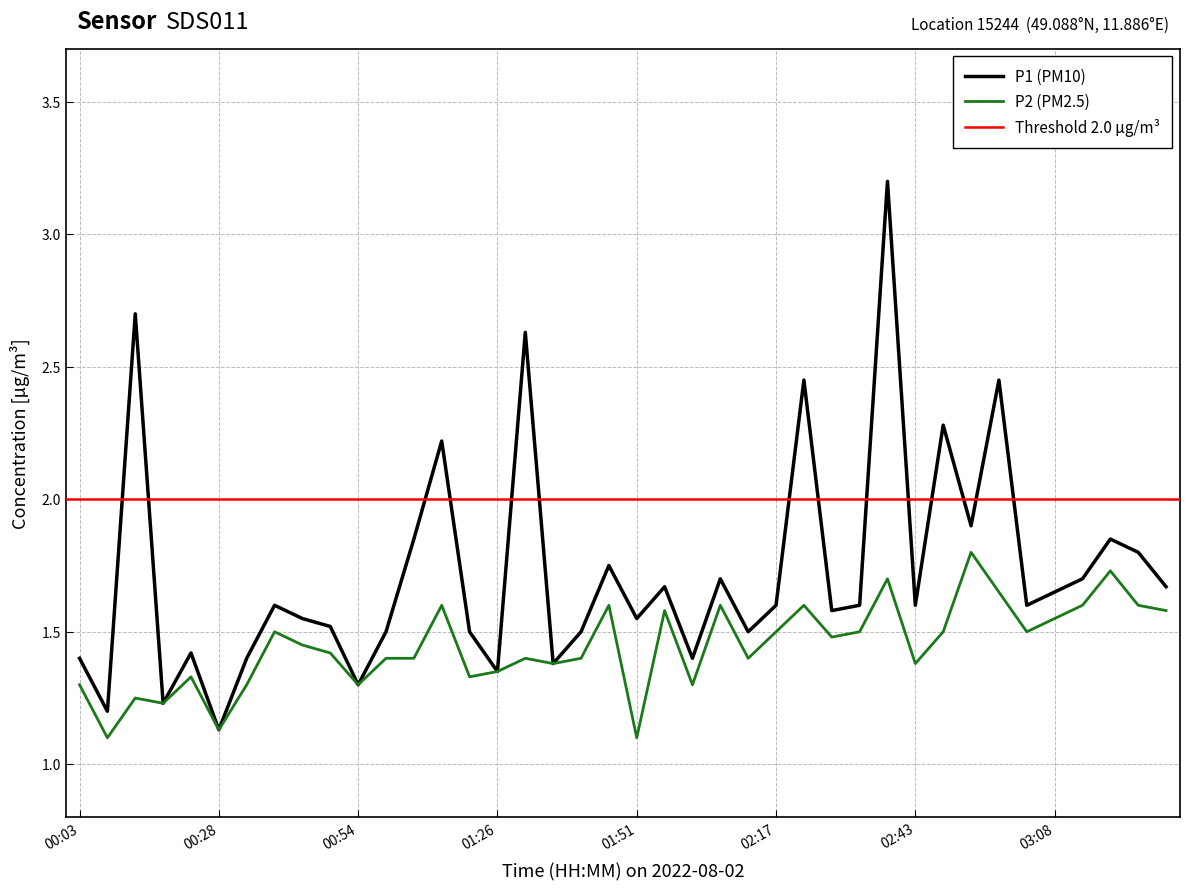

Where is P1 nearest to the value 2?

02:53